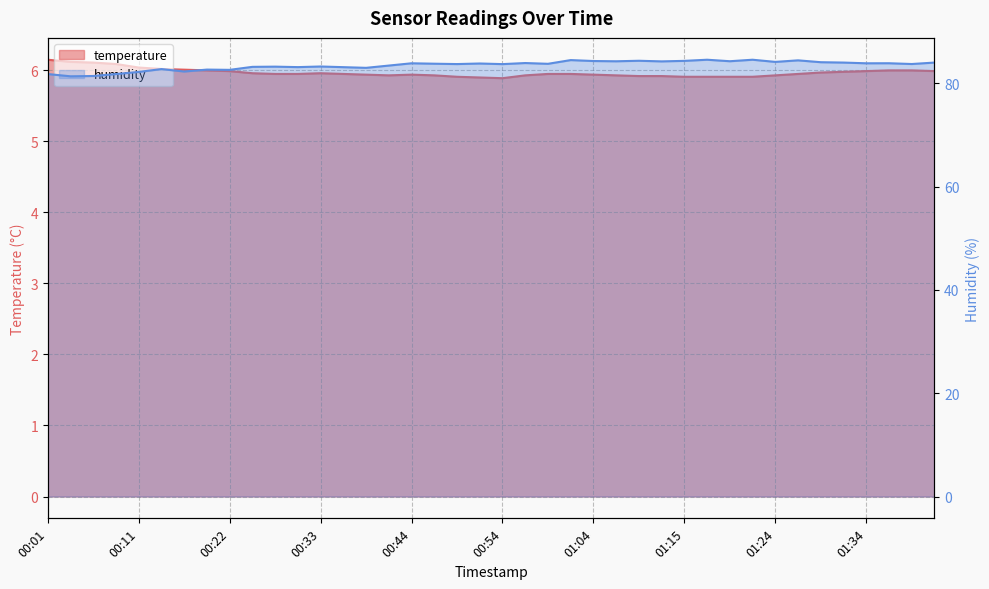

How many interior local valleys does the temperature series have?

2